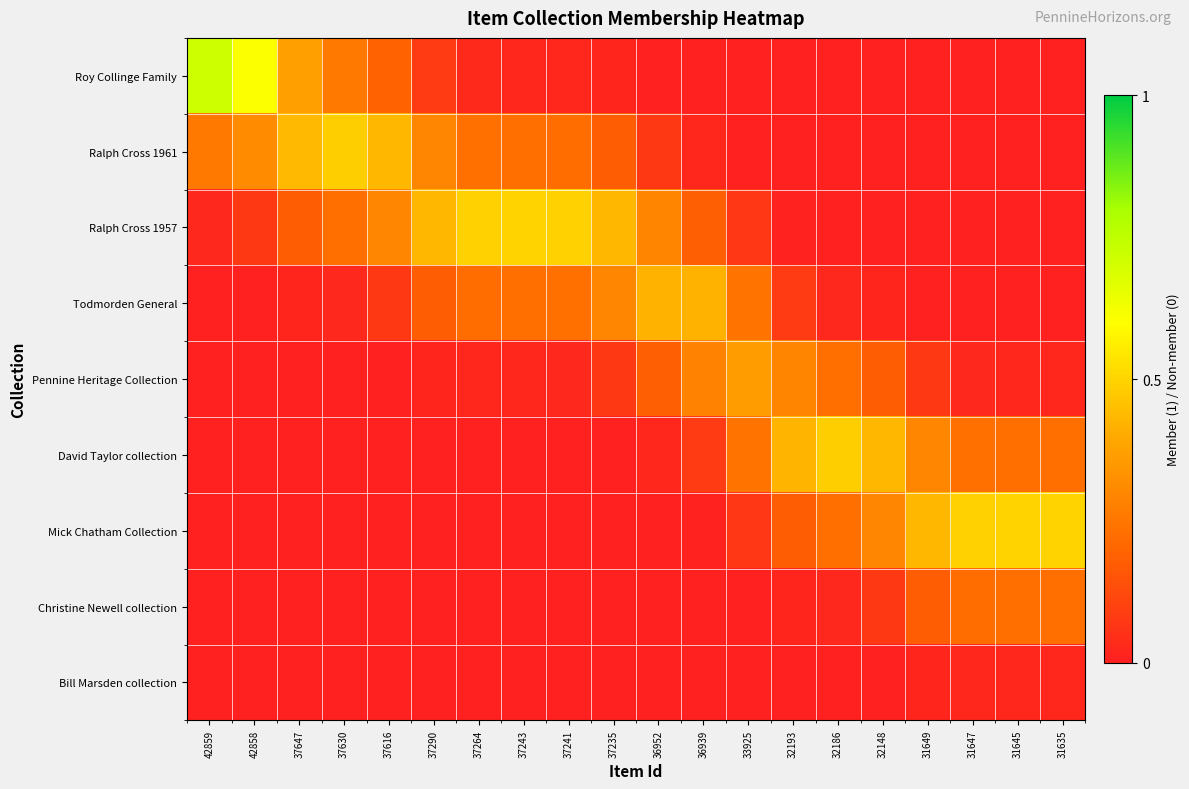

At which category is the sum across all series the highest?

42859